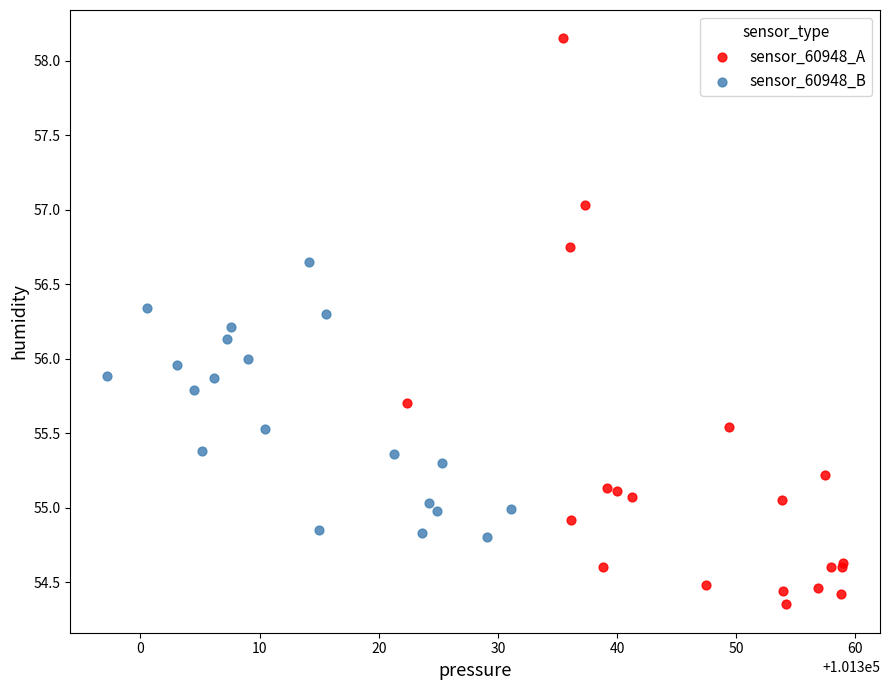

Which series contains the lowest Y value?

sensor_60948_A